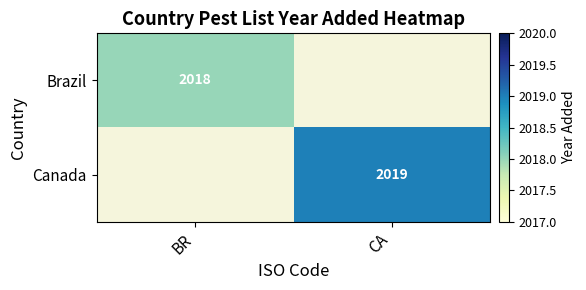

Is the value of Canada at CA greater than the value of Brazil at BR?

Yes